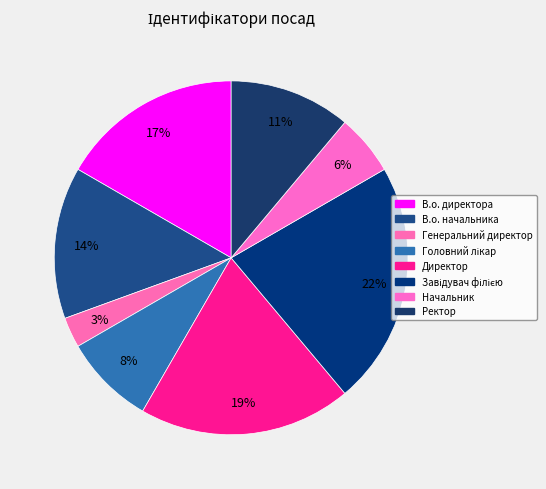

Count the number of slices in the pie.

8